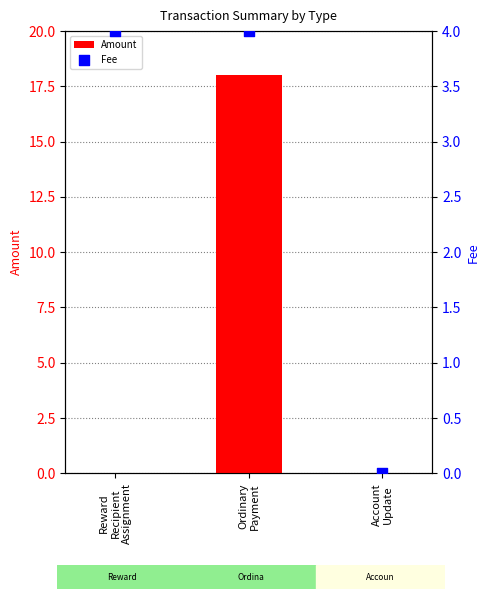

At how many categories does at least one series exceed 15?

1